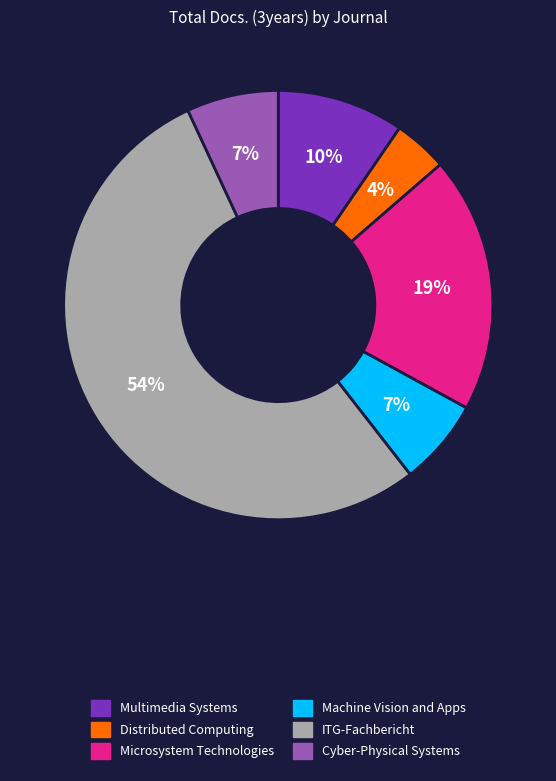

How many segments does this pie chart have?

6